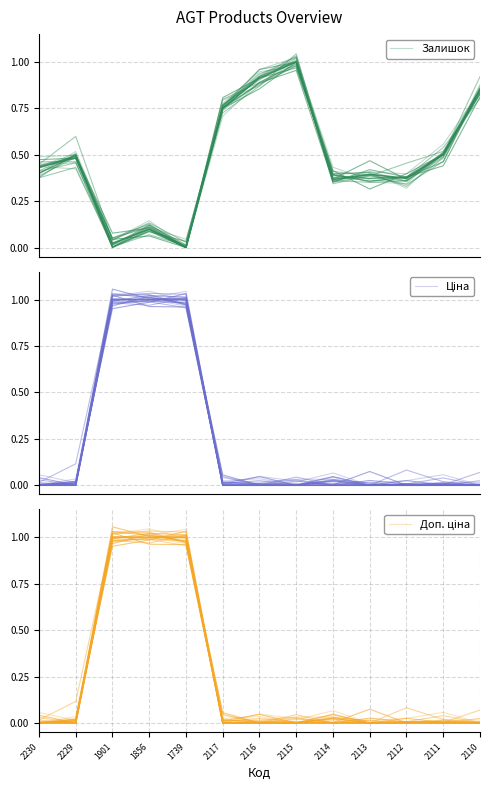

True or false: Залишок and Ціна cross at least once.

True